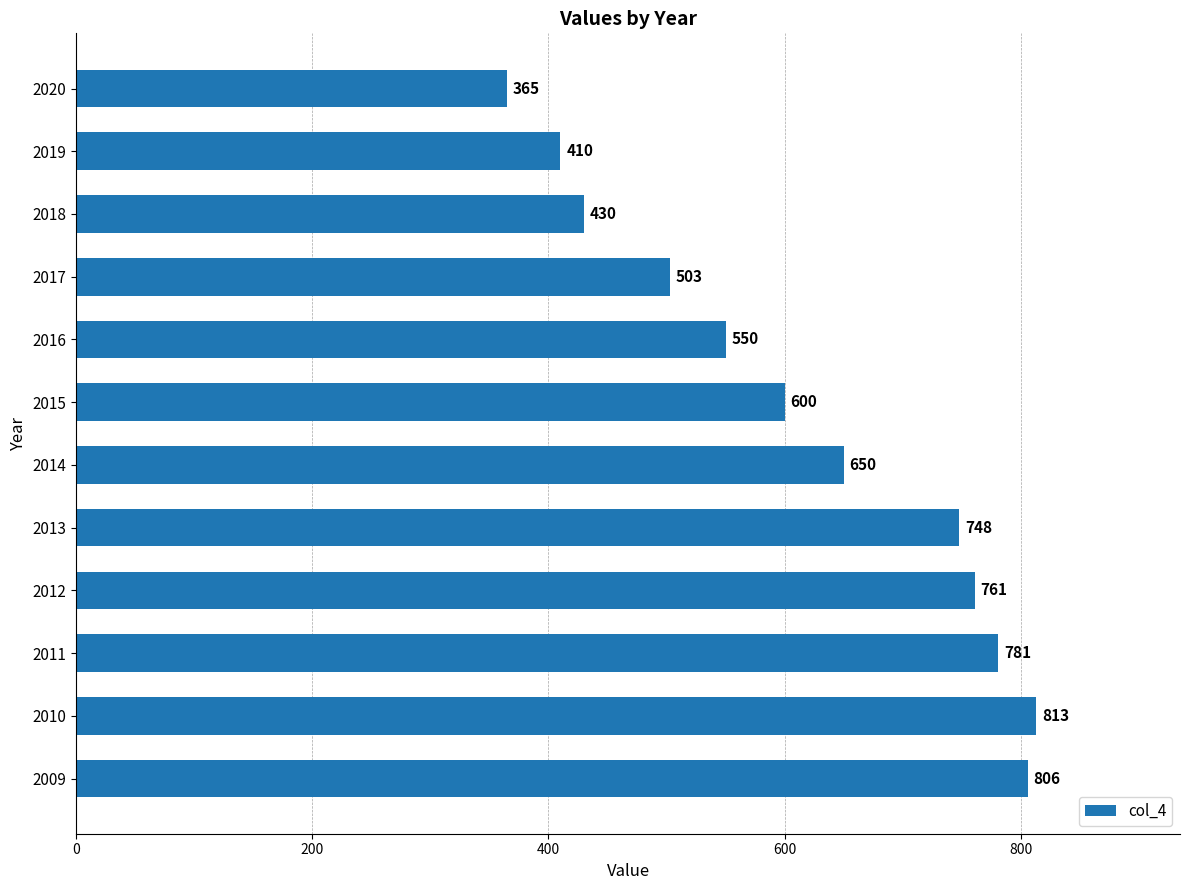

How many data points are less than 650?

6